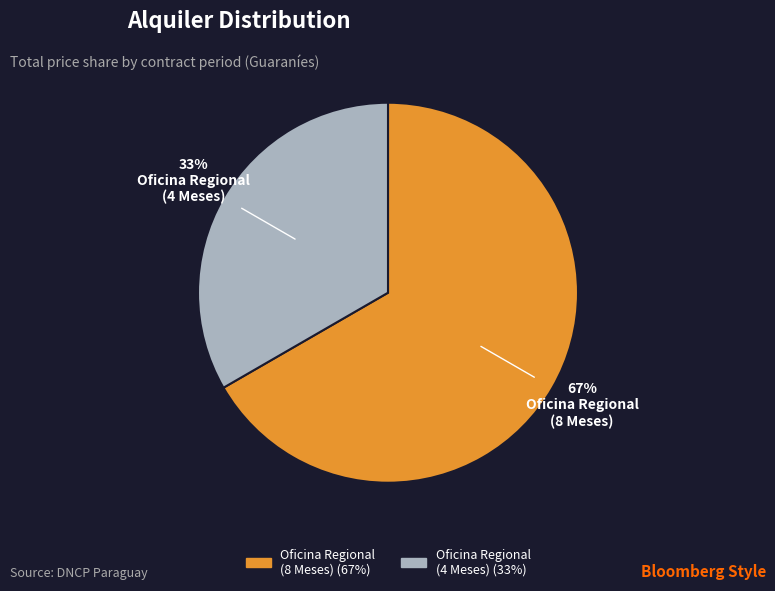

To the nearest percent, what is the average slice percentage?

50%